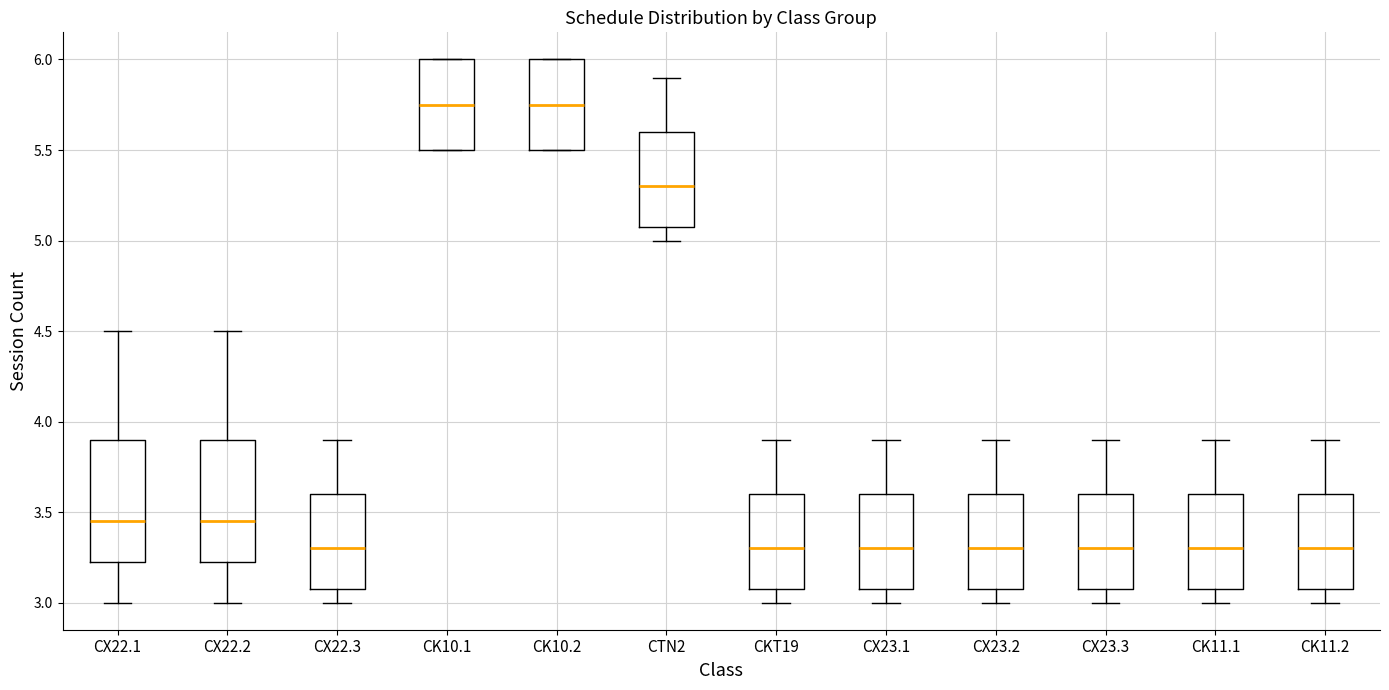

Reading left to right, read every box against the y-axis: the position of its median line, the range the box covers, and the ends of its whiskers. The values are not printed on the chart, so give them approximately, as read against the axis.

CX22.1: median 3.45, box 3.25 to 3.90, whiskers 3.00 to 4.50
CX22.2: median 3.45, box 3.25 to 3.90, whiskers 3.00 to 4.50
CX22.3: median 3.30, box 3.10 to 3.60, whiskers 3.00 to 3.90
CK10.1: median 5.75, box 5.50 to 6.00, whiskers 5.50 to 6.00
CK10.2: median 5.75, box 5.50 to 6.00, whiskers 5.50 to 6.00
CTN2: median 5.30, box 5.10 to 5.60, whiskers 5.00 to 5.90
CKT19: median 3.30, box 3.10 to 3.60, whiskers 3.00 to 3.90
CX23.1: median 3.30, box 3.10 to 3.60, whiskers 3.00 to 3.90
CX23.2: median 3.30, box 3.10 to 3.60, whiskers 3.00 to 3.90
CX23.3: median 3.30, box 3.10 to 3.60, whiskers 3.00 to 3.90
CK11.1: median 3.30, box 3.10 to 3.60, whiskers 3.00 to 3.90
CK11.2: median 3.30, box 3.10 to 3.60, whiskers 3.00 to 3.90